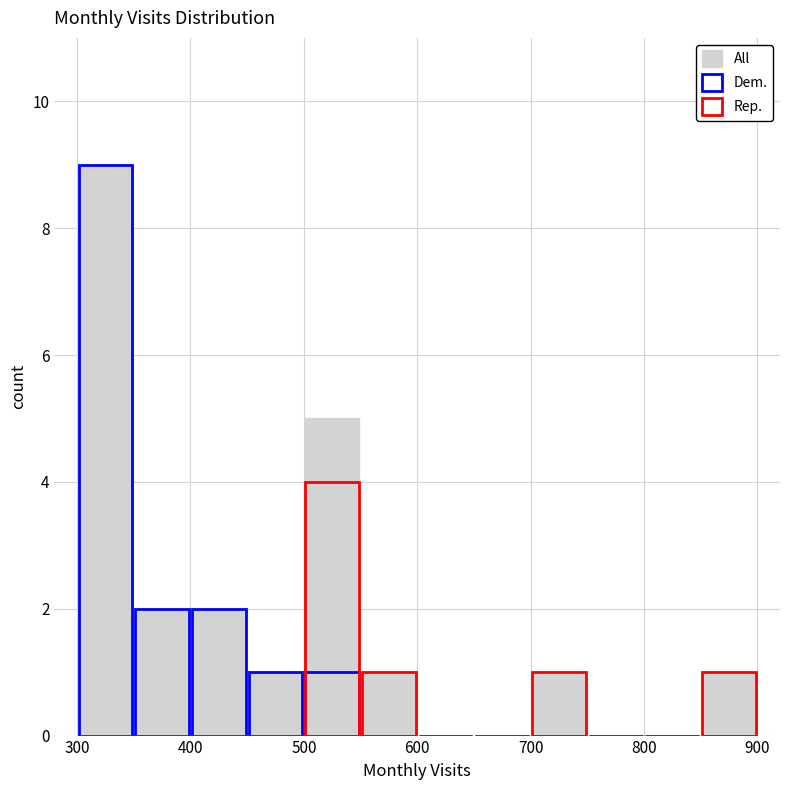

The value of Dem. at 600 is 0. True or false?

False